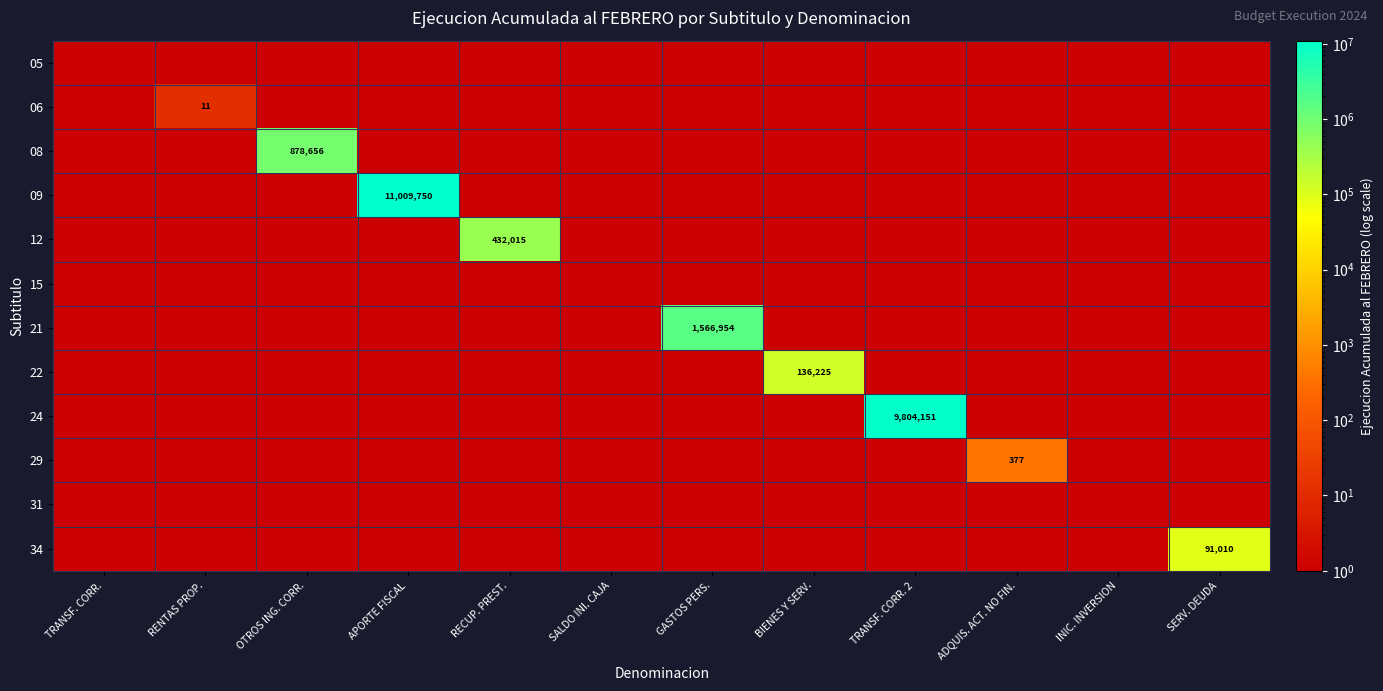

Count the number of data series in this chart.

12